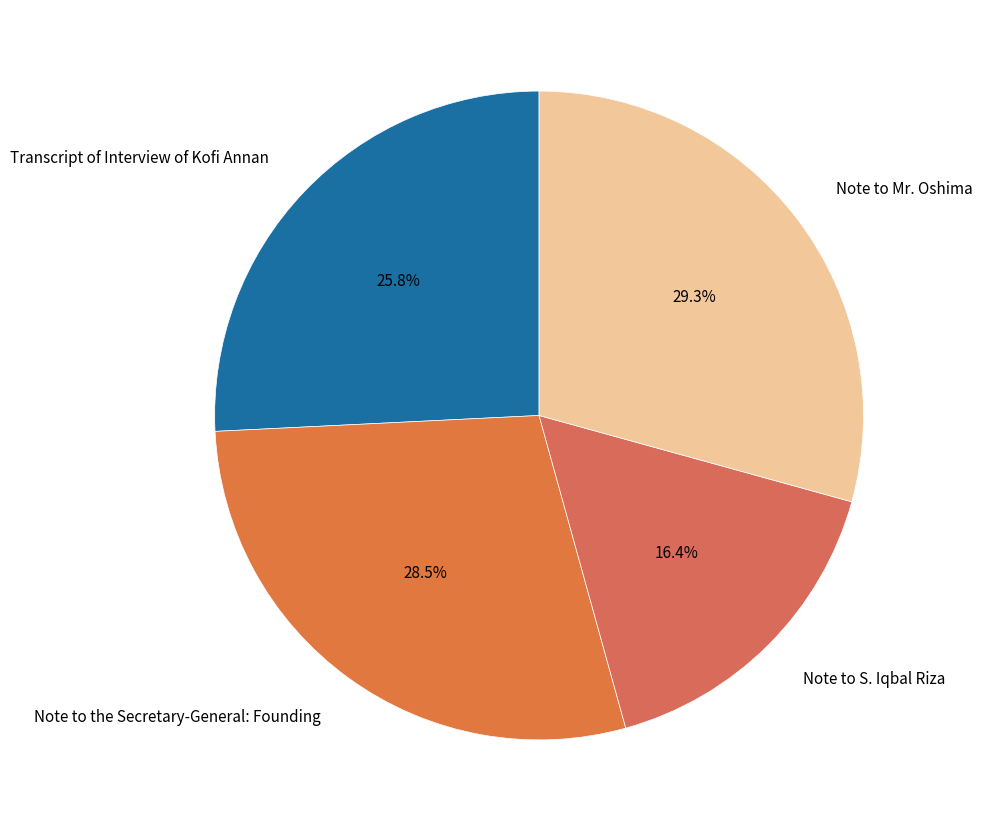

Combined, what portion of the pie is Note to S. Iqbal Riza and Note to Mr. Oshima?

45.7%